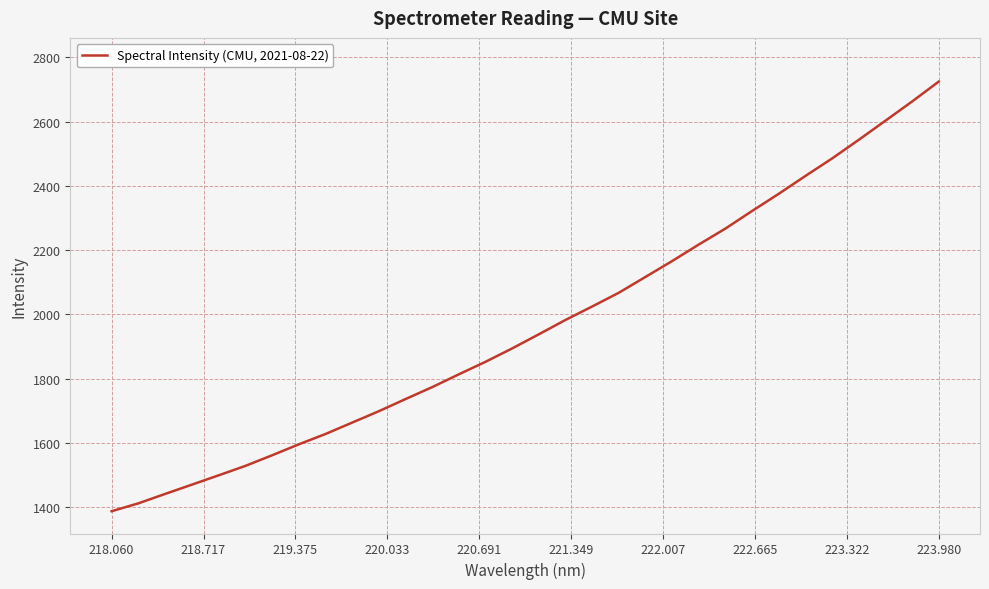

What is the difference between the maximum and minimum values?

1337.1